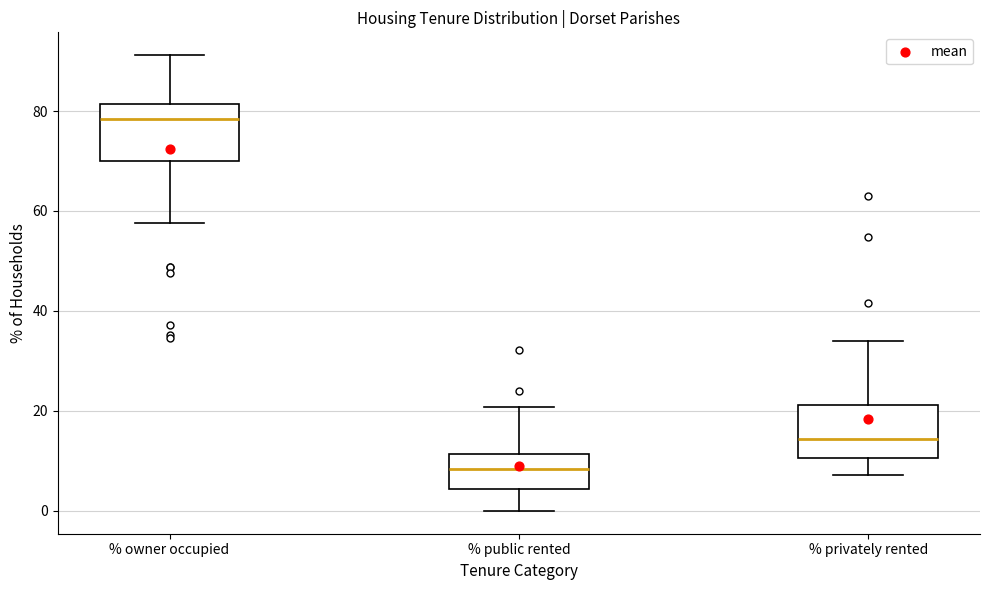

Reading left to right, read every box against the y-axis: the position of its median line, the range the box covers, and the ends of its whiskers. The values are not printed on the chart, so give them approximately, as read against the axis.

% owner occupied: median 78, box 70 to 82, whiskers 58 to 92
% public rented: median 8, box 4 to 12, whiskers 0 to 20
% privately rented: median 14, box 10 to 22, whiskers 8 to 34